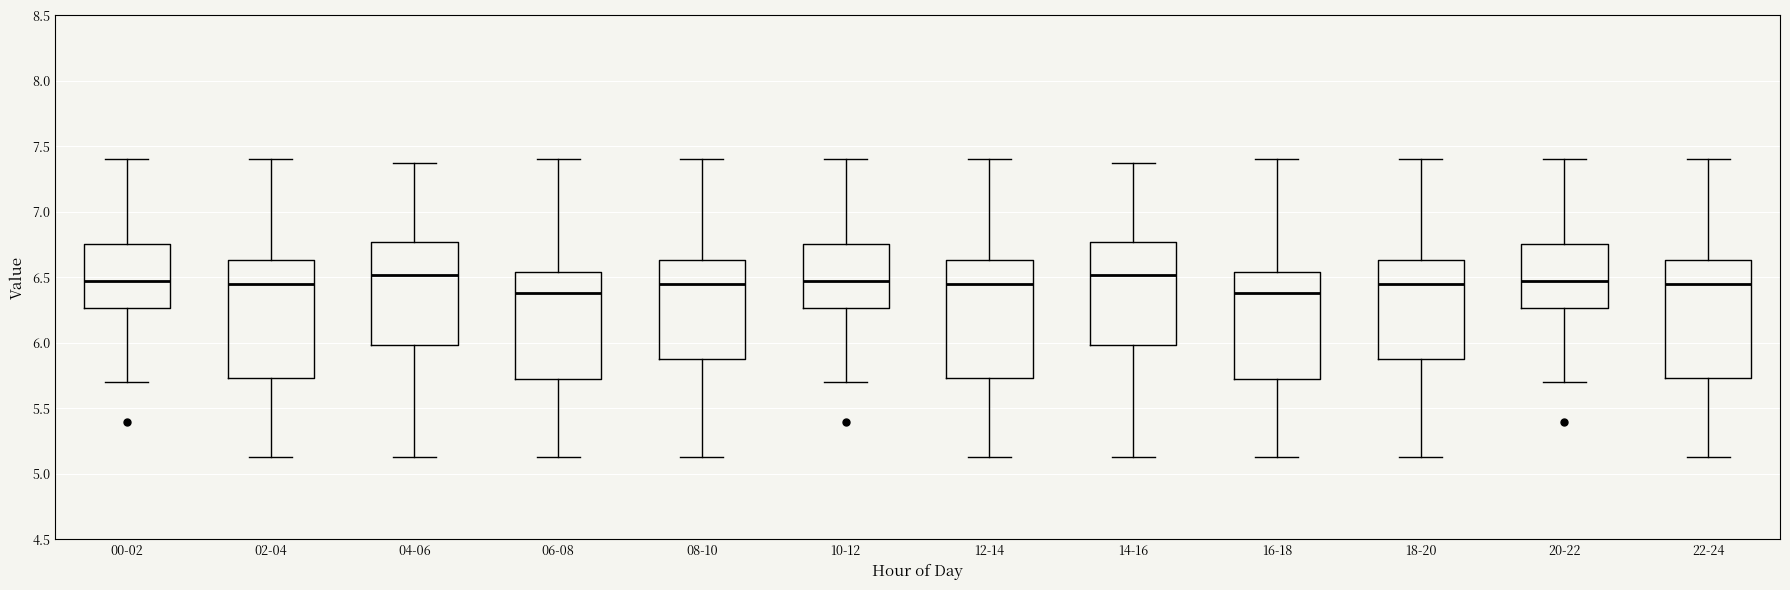

Reading left to right, transcribe this box plot: for each box, give where its median line is, the range the box spans, and where its two whiskers end, as read against the y-axis. The values are not printed on the chart, so give them approximately, as read against the axis.

00-02: median 6.45, box 6.25 to 6.75, whiskers 5.70 to 7.40
02-04: median 6.45, box 5.75 to 6.65, whiskers 5.15 to 7.40
04-06: median 6.50, box 6.00 to 6.75, whiskers 5.15 to 7.35
06-08: median 6.40, box 5.70 to 6.55, whiskers 5.15 to 7.40
08-10: median 6.45, box 5.90 to 6.65, whiskers 5.15 to 7.40
10-12: median 6.45, box 6.25 to 6.75, whiskers 5.70 to 7.40
12-14: median 6.45, box 5.75 to 6.65, whiskers 5.15 to 7.40
14-16: median 6.50, box 6.00 to 6.75, whiskers 5.15 to 7.35
16-18: median 6.40, box 5.70 to 6.55, whiskers 5.15 to 7.40
18-20: median 6.45, box 5.90 to 6.65, whiskers 5.15 to 7.40
20-22: median 6.45, box 6.25 to 6.75, whiskers 5.70 to 7.40
22-24: median 6.45, box 5.75 to 6.65, whiskers 5.15 to 7.40